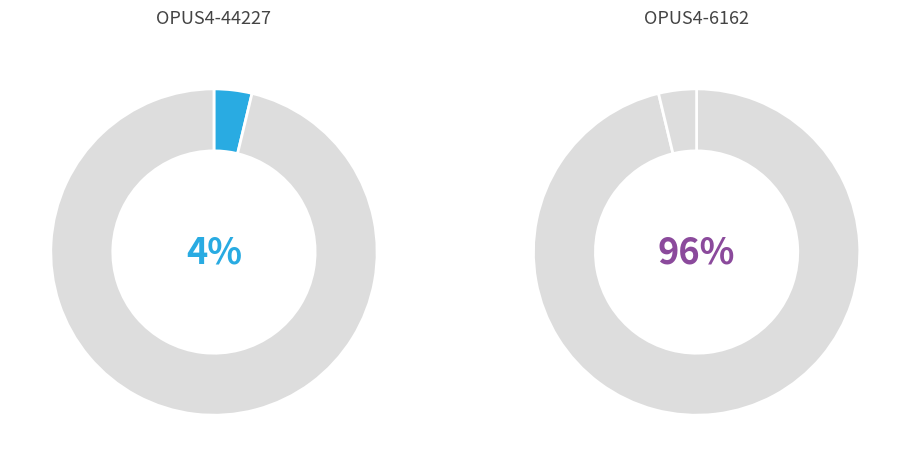

Which slice is the smallest?

OPUS4-44227